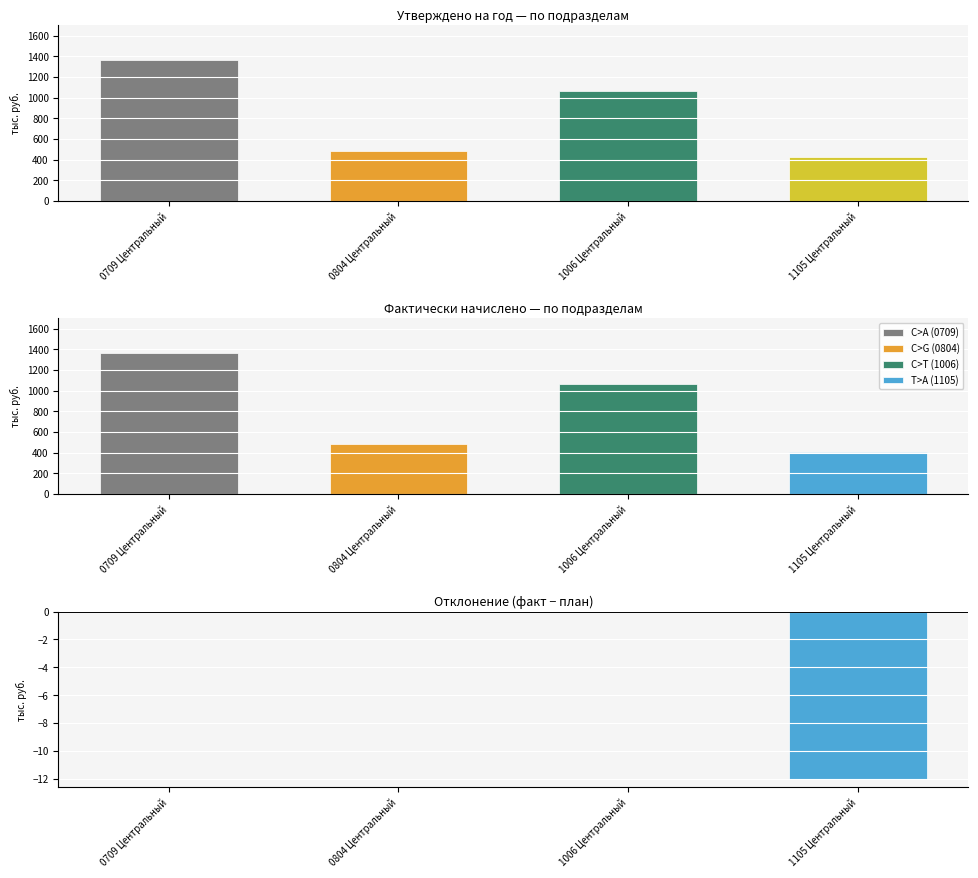

Which label corresponds to the smallest value in the chart?

1105 Центральный